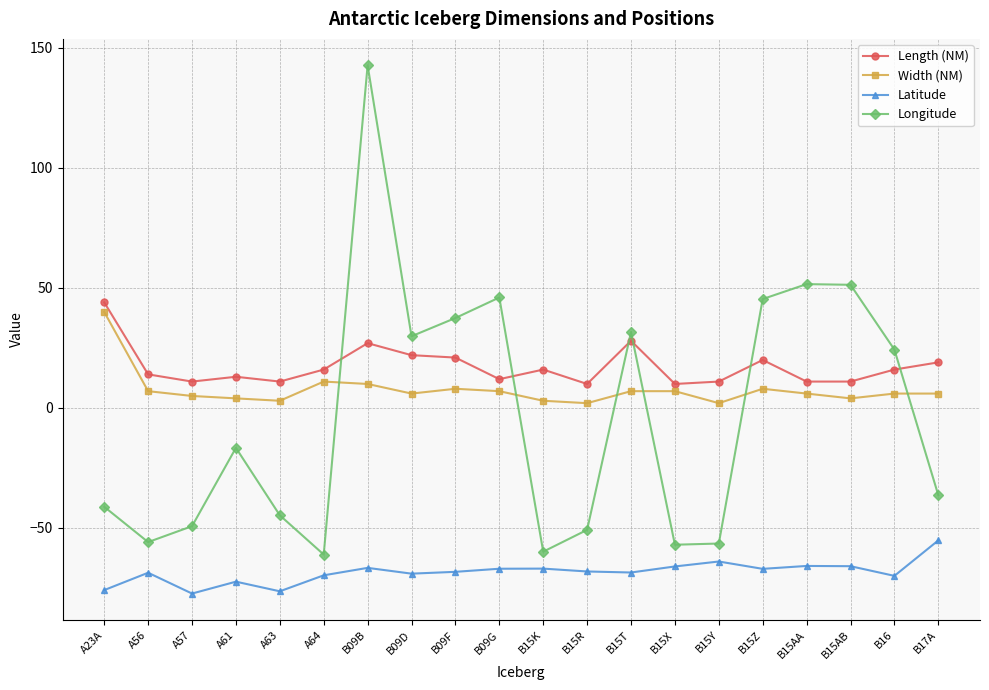

What is the total value across all series at B17A?

-66.5